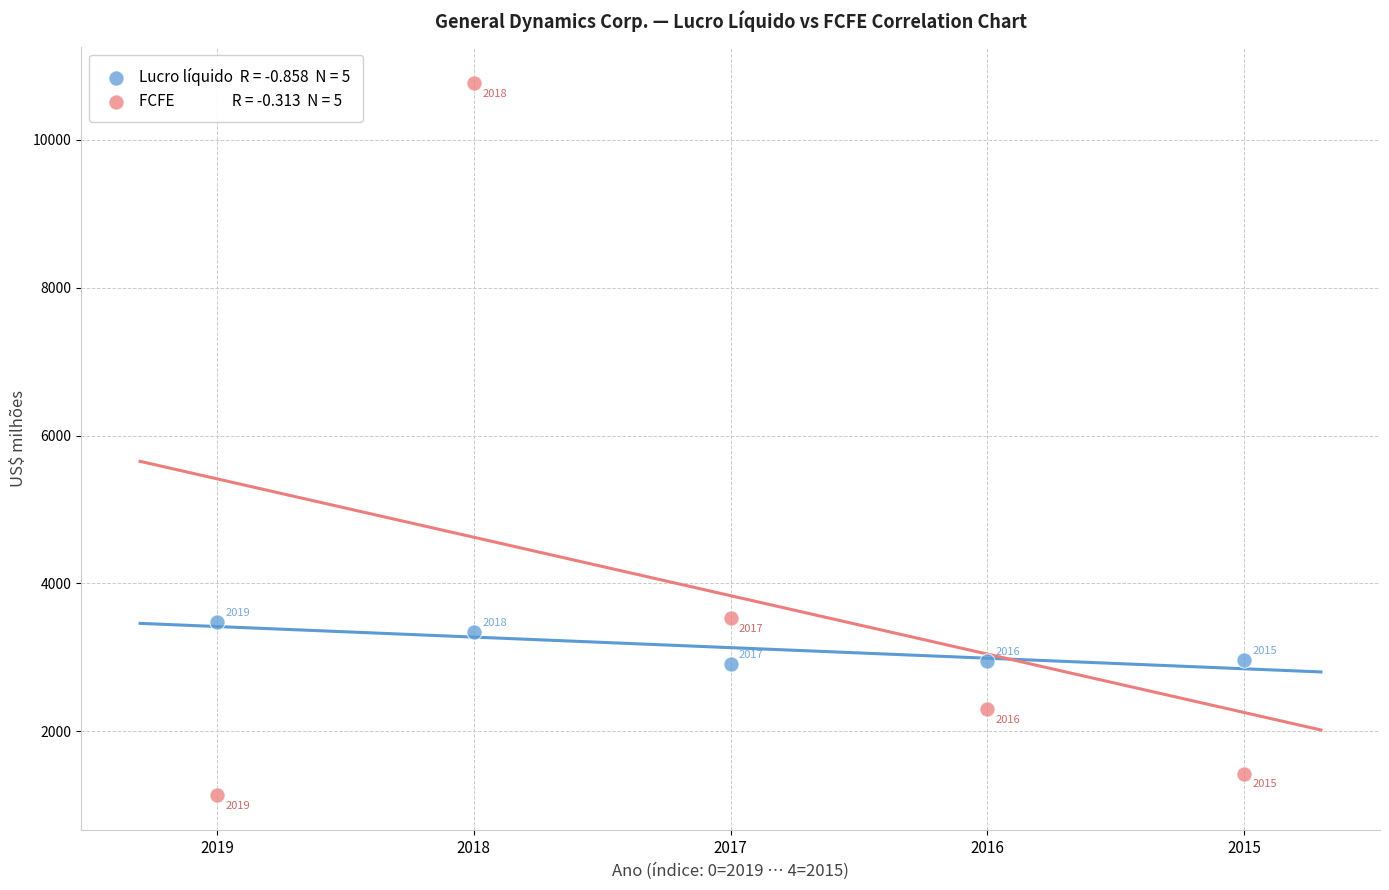

Across all series, what Y value is closest to 5956?

3536